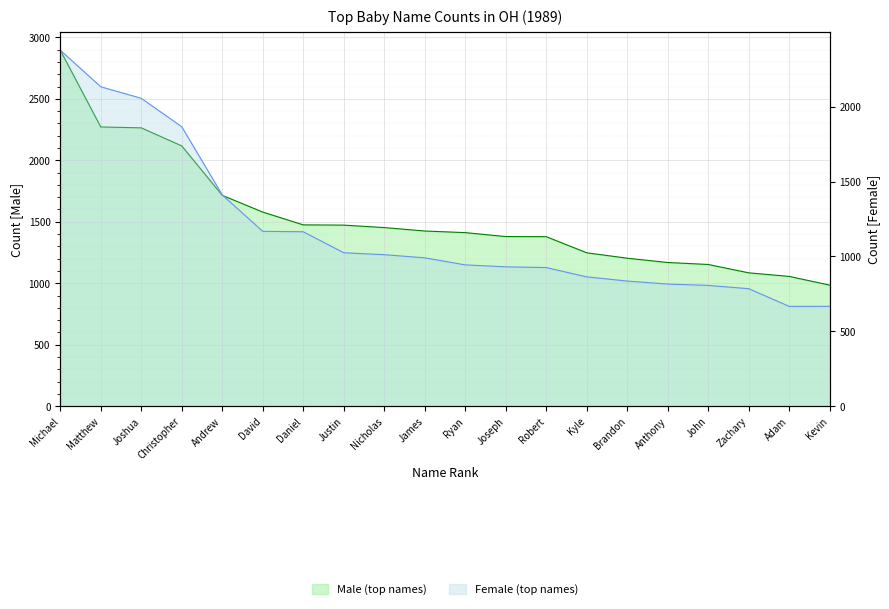

What is the value of the Female (top names) point at the 4th from the left?

1866